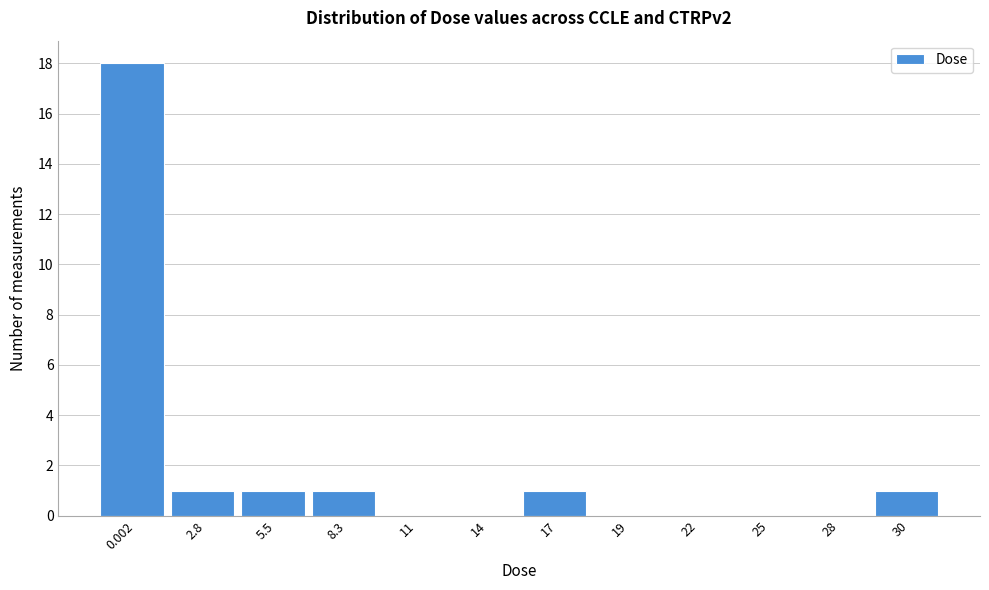

Reading right to left, list all the values displayed in this chart.

30=1	28=0	25=0	22=0	19=0	17=1	14=0	11=0	8.3=1	5.5=1	2.8=1	0.002=18